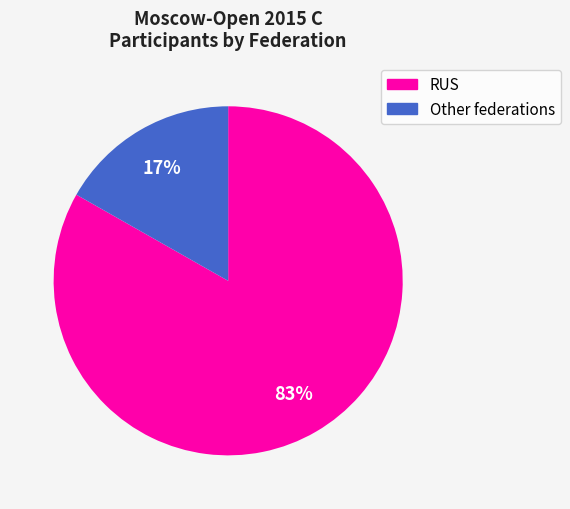

What percentage is the Other slice, to the nearest percent?

17%